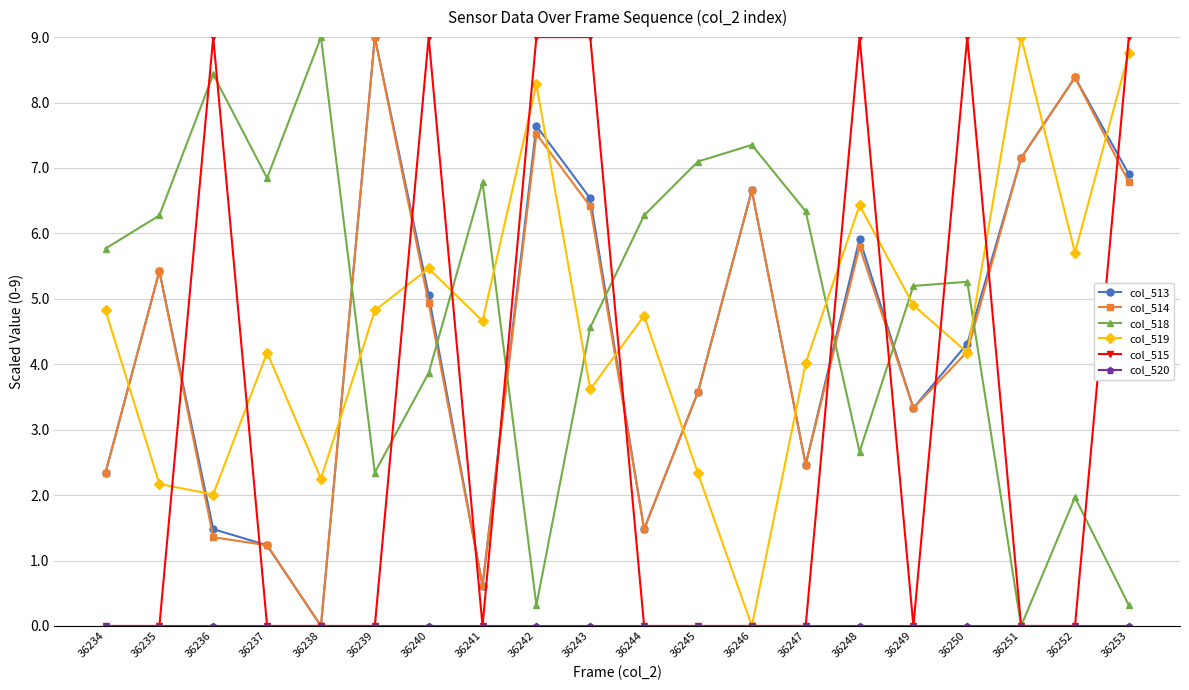

Which series has the largest total across all categories?

col_518